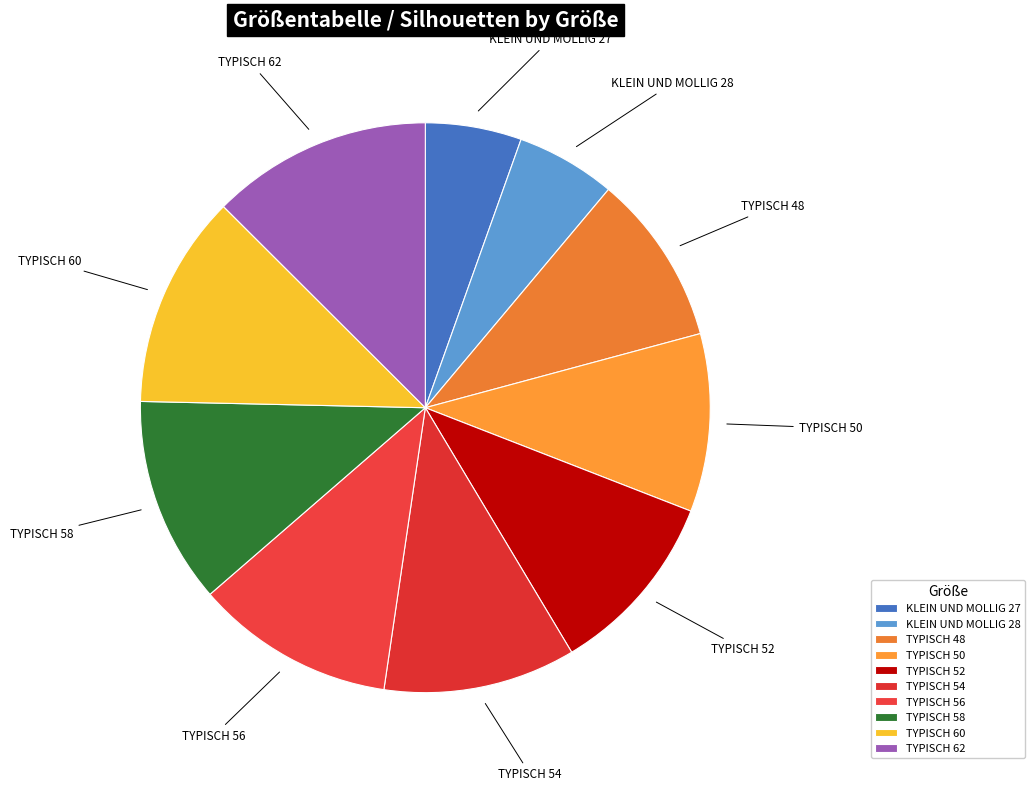

Between TYPISCH 62 and KLEIN UND MOLLIG 27, which is larger?

TYPISCH 62